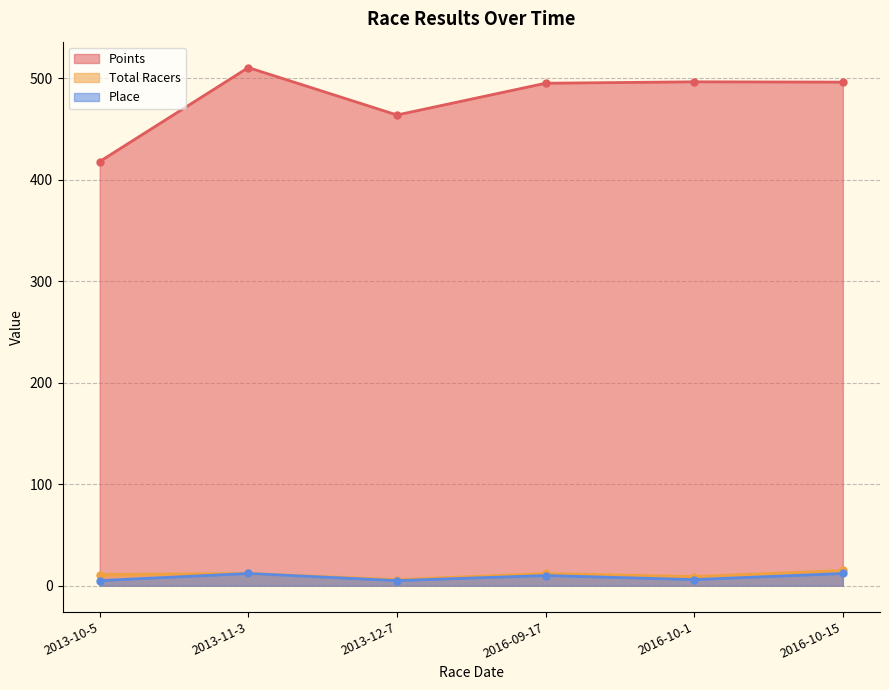

What value does the Points series have at 2013-11-3?

510.6